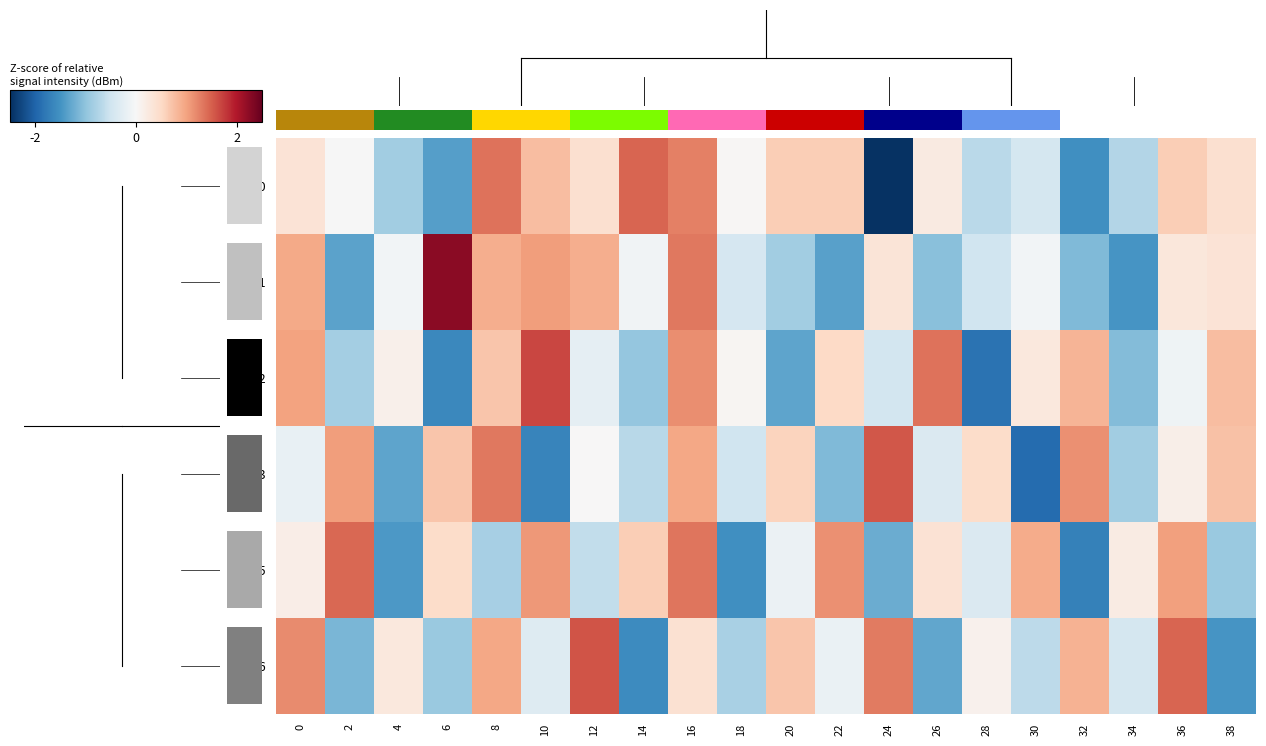

List the labels in order of min6 value, largest first.

12, 36, 24, 0, 8, 32, 20, 16, 4, 28, 22, 10, 34, 30, 18, 6, 2, 26, 38, 14